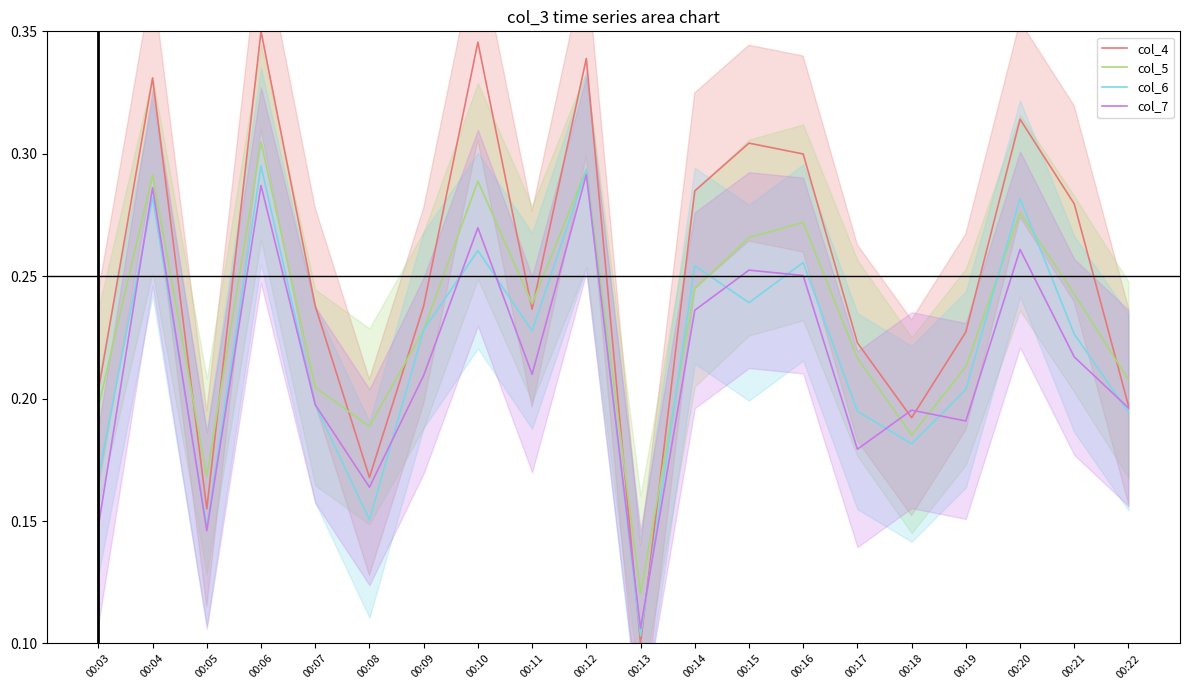

Reading right to left, what are all the values shown in this chart?

col_4: 0.2	0.3	0.3	0.2	0.2	0.2	0.3	0.3	0.3	0.1	0.3	0.2	0.3	0.2	0.2	0.2	0.3	0.2	0.3	0.2
col_5: 0.2	0.2	0.3	0.2	0.2	0.2	0.3	0.3	0.2	0.1	0.3	0.2	0.3	0.2	0.2	0.2	0.3	0.2	0.3	0.2
col_6: 0.2	0.2	0.3	0.2	0.2	0.2	0.3	0.2	0.3	0.1	0.3	0.2	0.3	0.2	0.2	0.2	0.3	0.1	0.3	0.2
col_7: 0.2	0.2	0.3	0.2	0.2	0.2	0.3	0.3	0.2	0.1	0.3	0.2	0.3	0.2	0.2	0.2	0.3	0.1	0.3	0.1